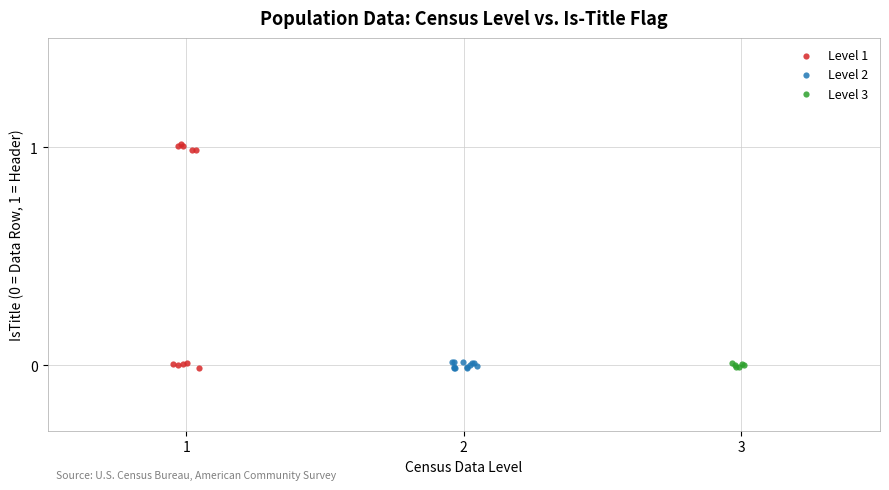

Which series has the largest Y range (max minus min)?

Level 1